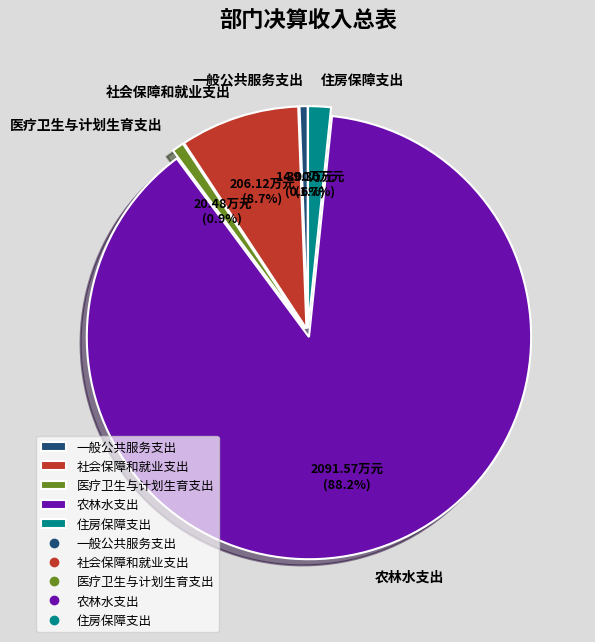

Is 社会保障和就业支出 the majority of the pie?

No